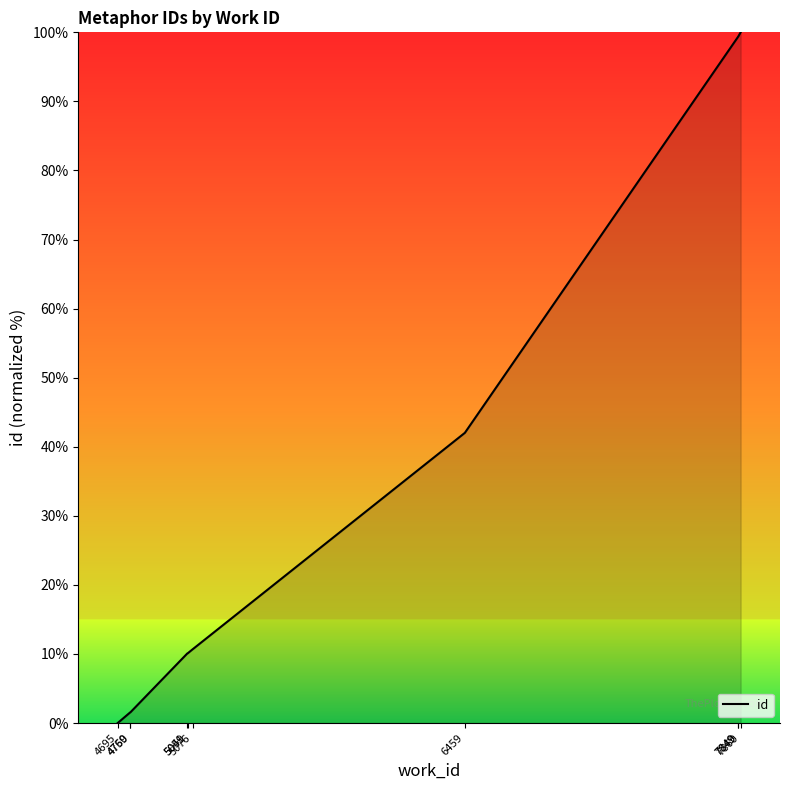

Rank the categories by value from highest to lowest.

7860, 7849, 7849, 6459, 5076, 5051, 5049, 4760, 4759, 4695